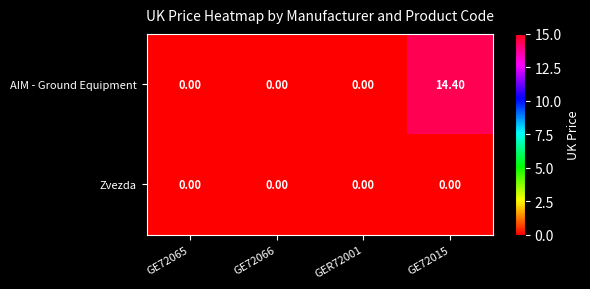

What is the average value of the AIM - Ground Equipment series?

3.6